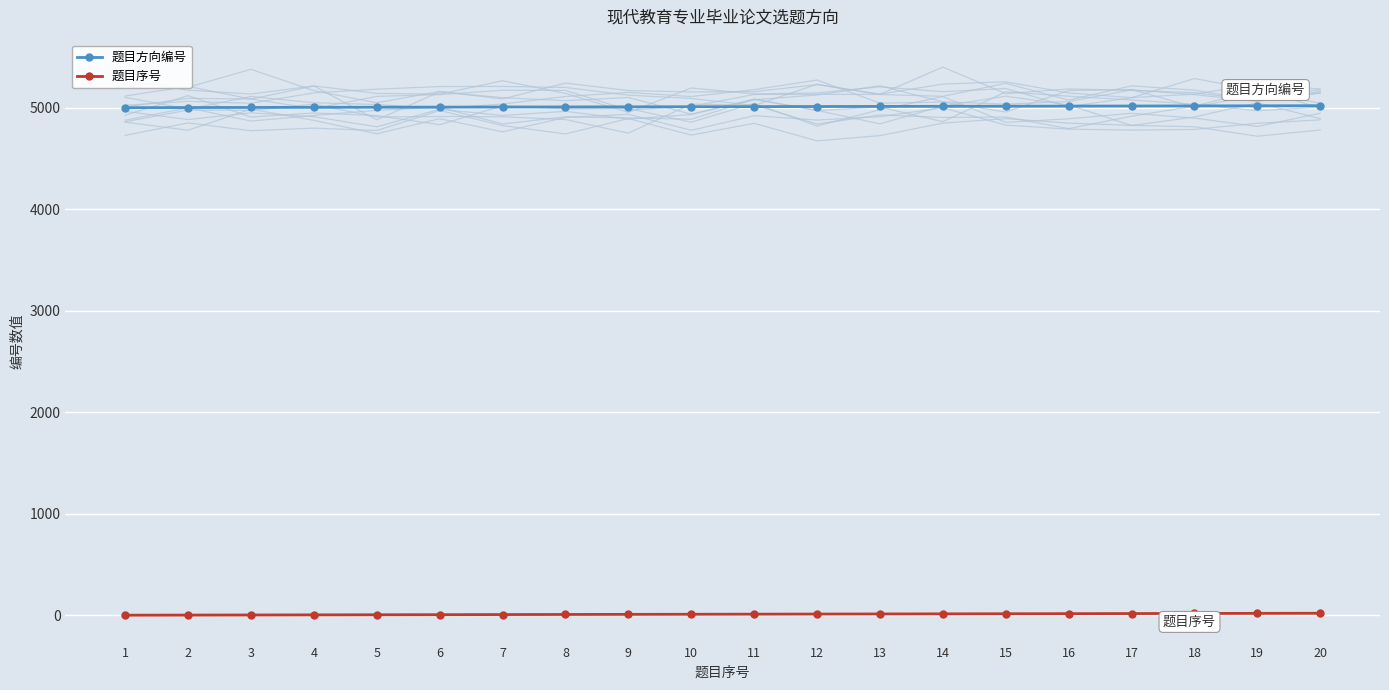

Rank the series by their maximum value, from highest to lowest.

题目方向编号, 题目序号